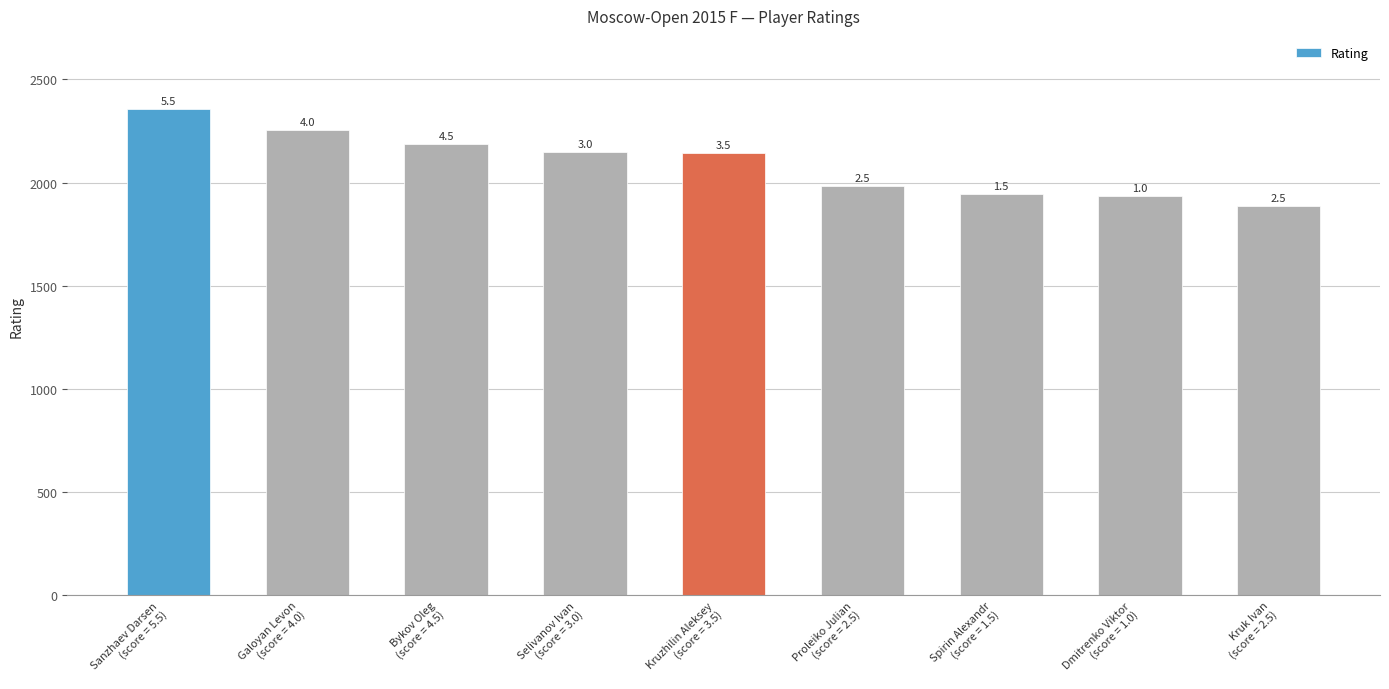

List the labels in order of value, largest first.

Sanzhaev Darsen
(score = 5.5), Galoyan Levon
(score = 4.0), Bykov Oleg
(score = 4.5), Selivanov Ivan
(score = 3.0), Kruzhilin Aleksey
(score = 3.5), Proleiko Julian
(score = 2.5), Spirin Alexandr
(score = 1.5), Dmitrenko Viktor
(score = 1.0), Kruk Ivan
(score = 2.5)